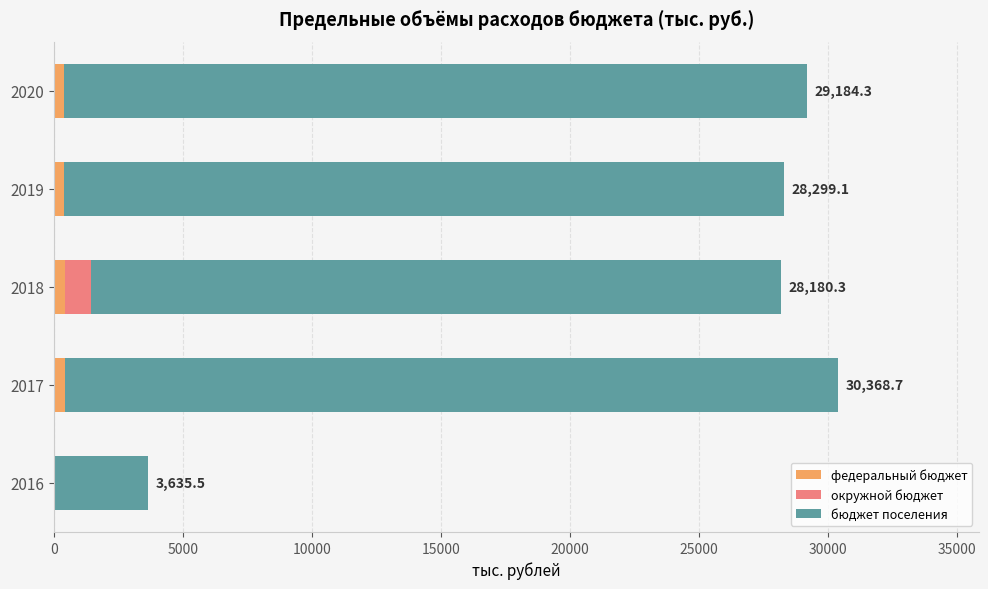

What are all the series names shown in the legend?

федеральный бюджет, окружной бюджет, бюджет поселения